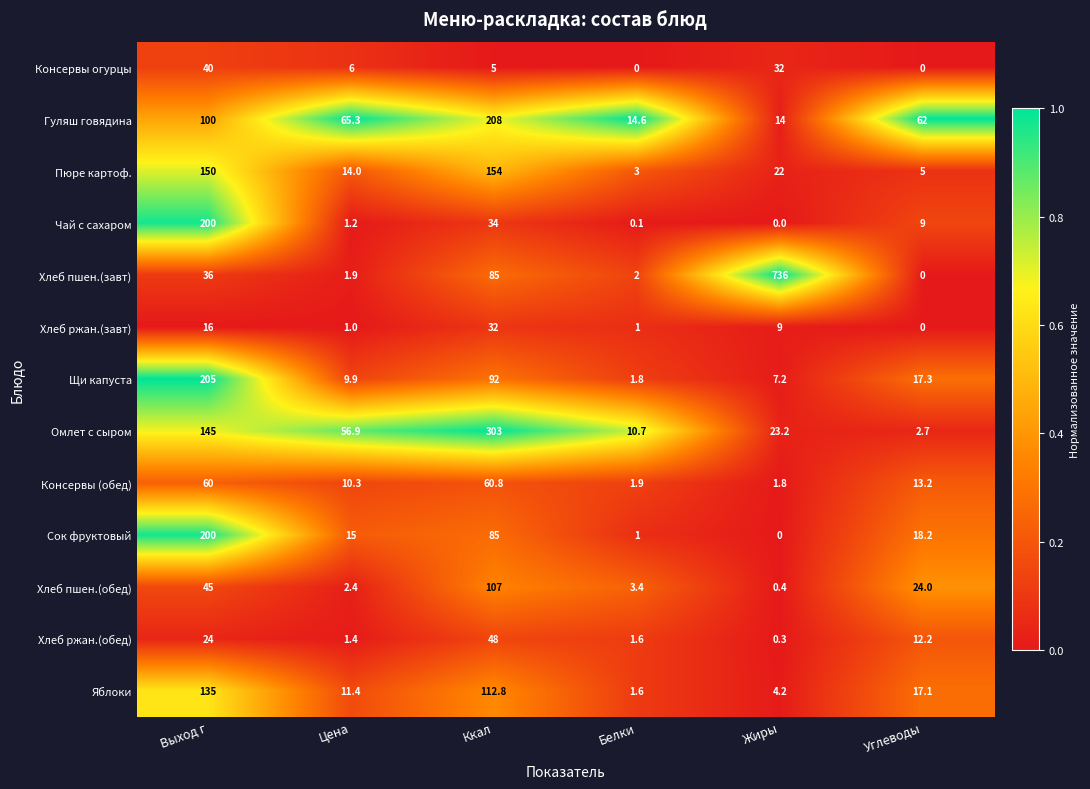

At how many categories does at least one series exceed 0?

6